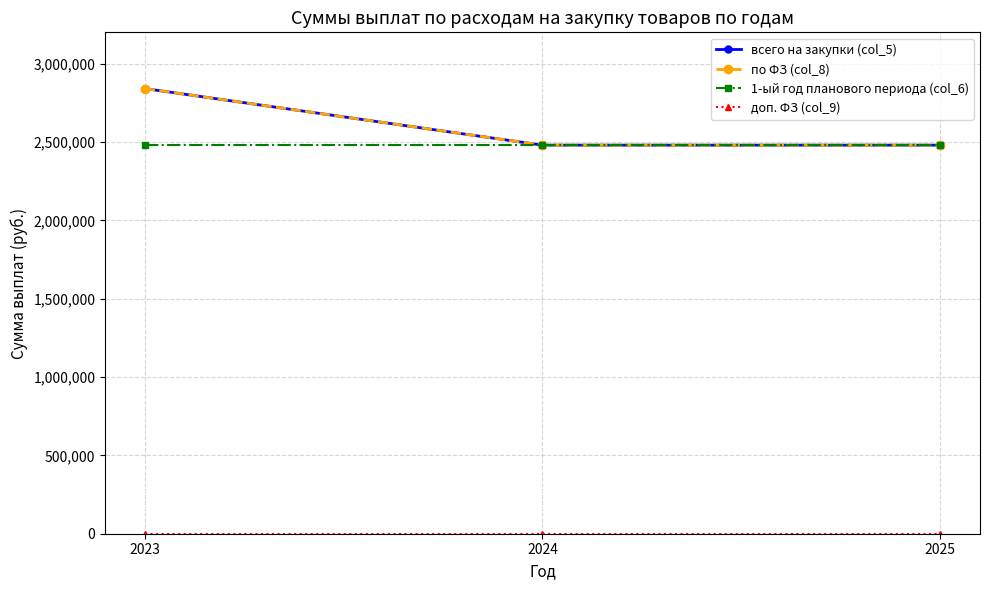

How many lines are shown in the chart?

4